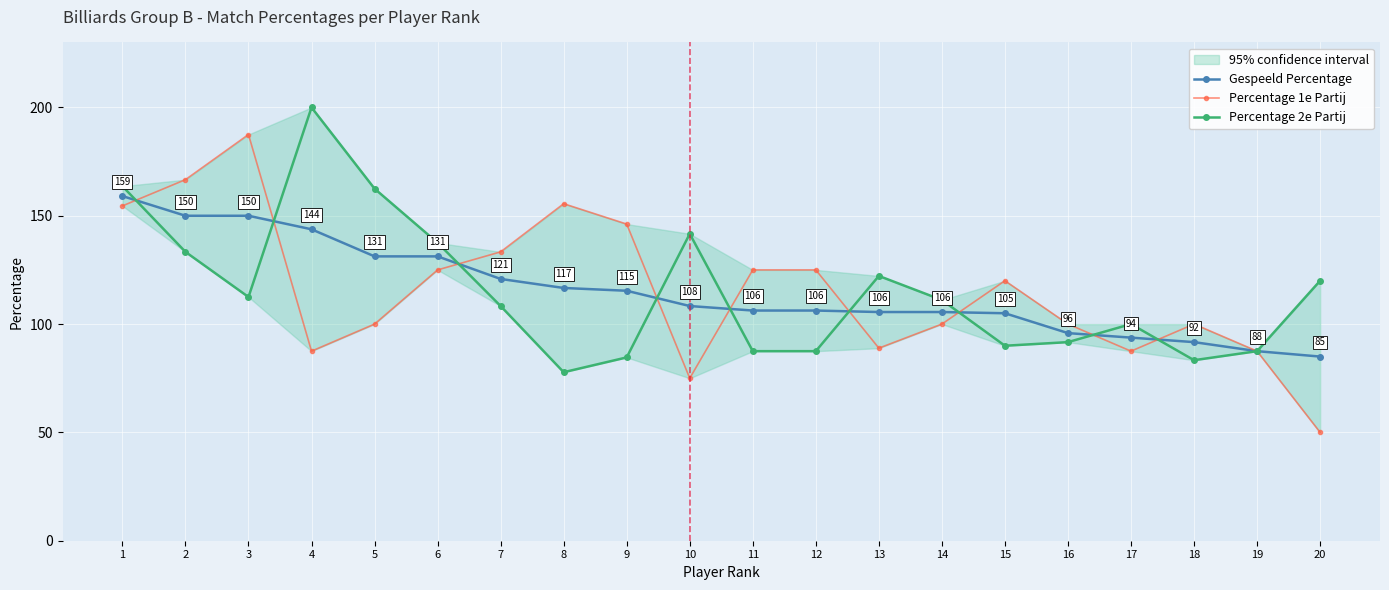

How many times do Percentage 2e Partij and Percentage 1e Partij cross each other?

9